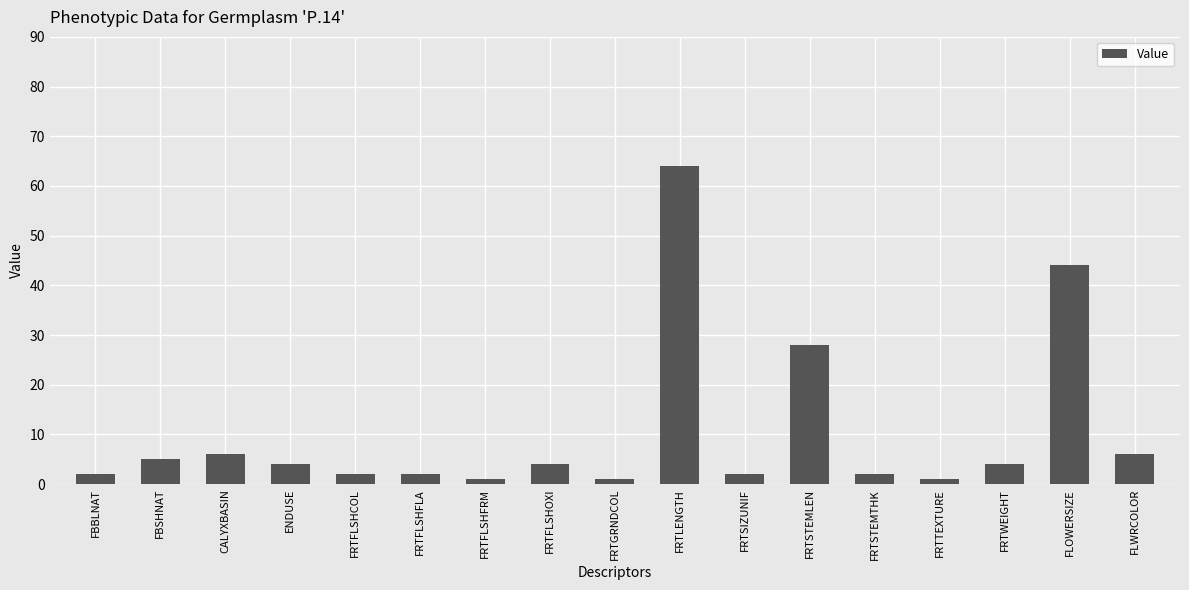

Approximately how many times larger is the value at CALYXBASIN compared to FRTGRNDCOL?

6.0